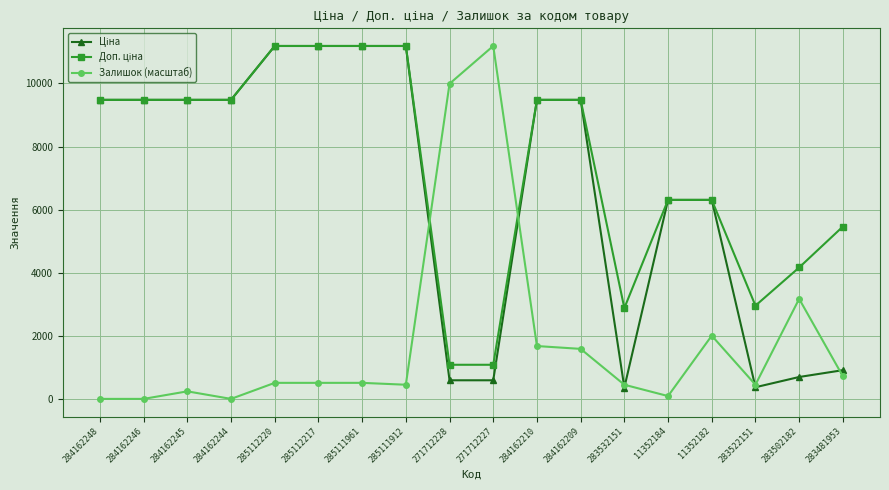

True or false: Залишок (масштаб) has more than 0 points higher than both neighbors.

True